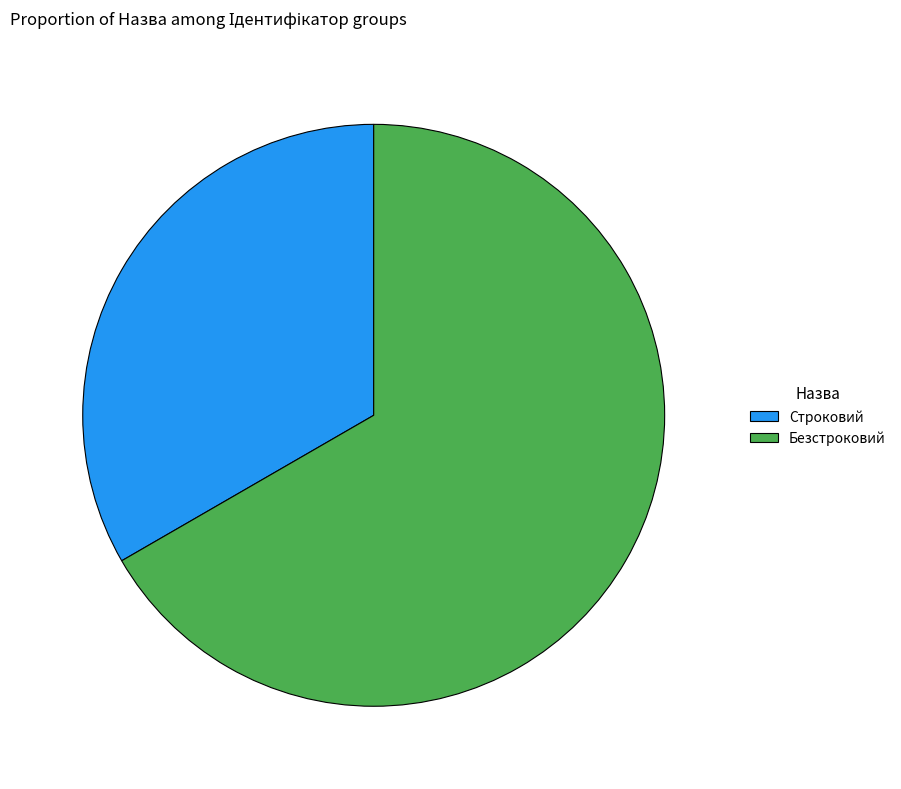

Combined, do Безстроковий and Строковий account for over 50%?

Yes